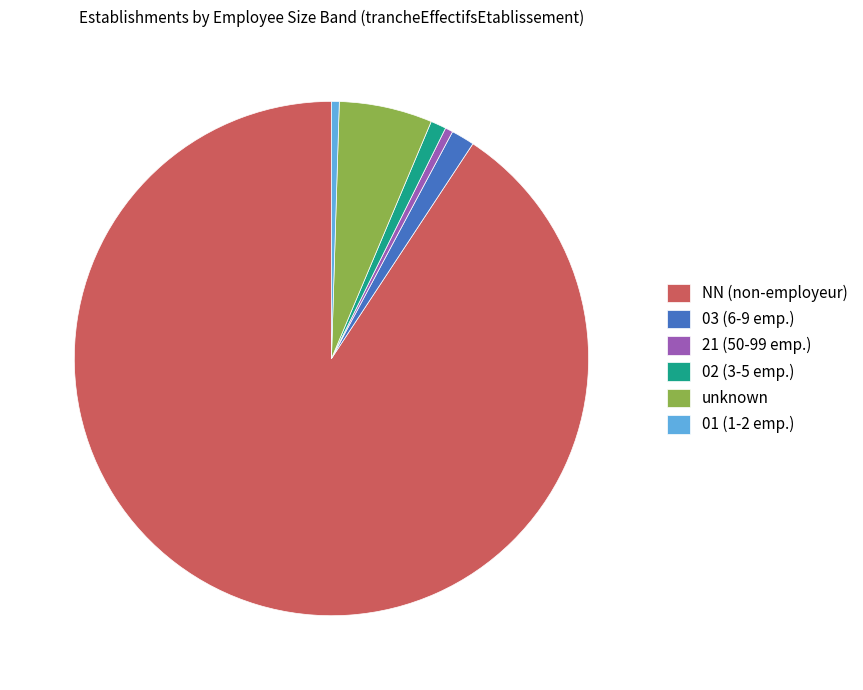

What is the majority slice?

NN (non-employeur)